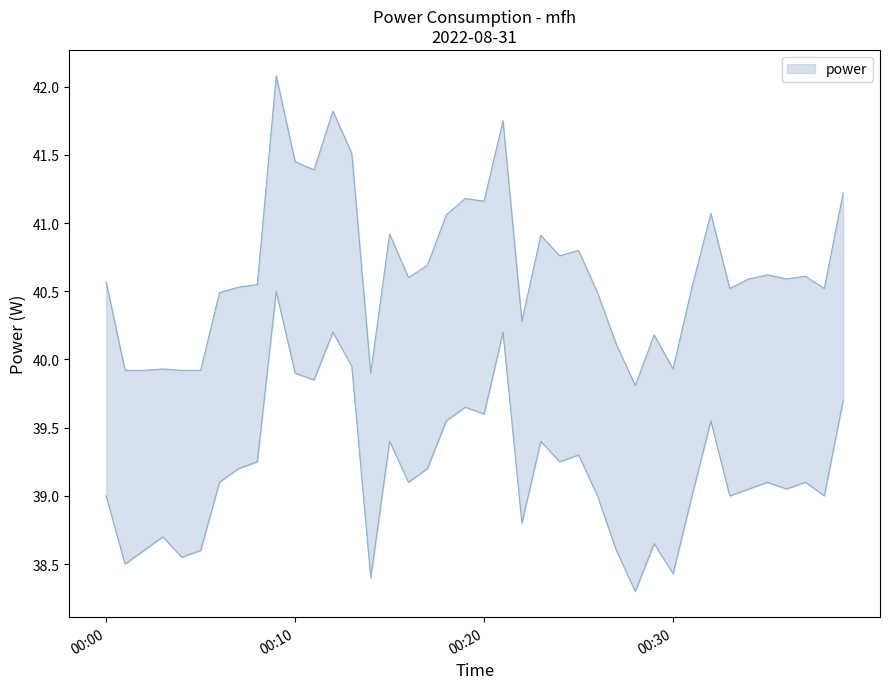

How many lines are shown in the chart?

2